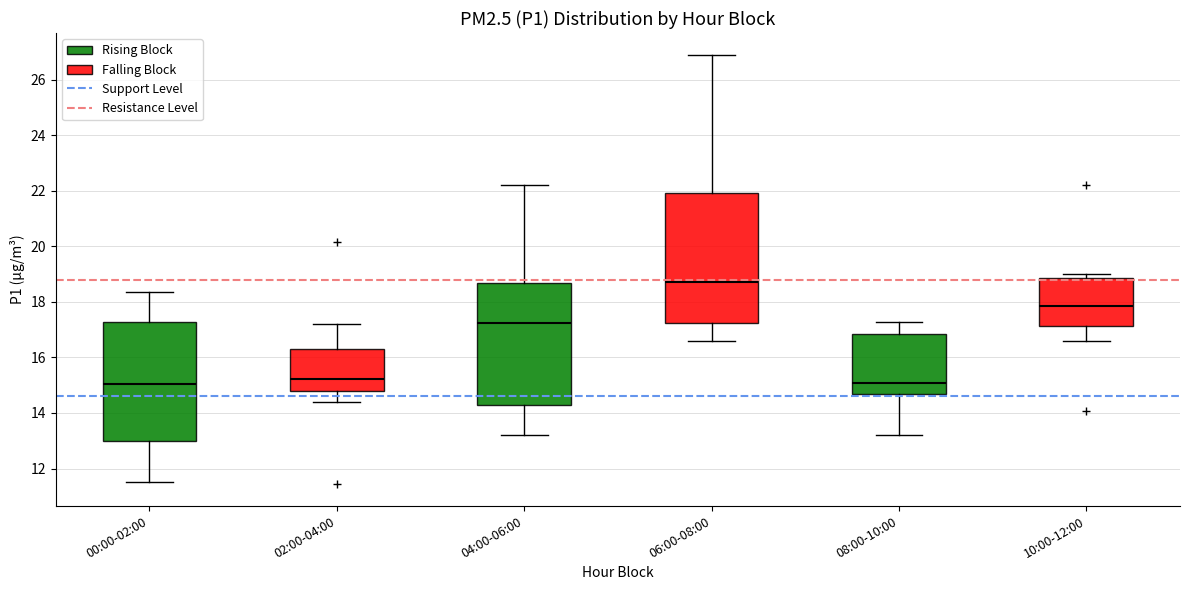

Which box is the tallest, from its lower edge to its upper edge?

06:00-08:00